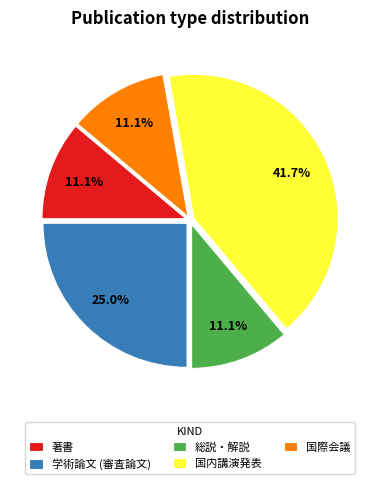

Do 国内講演発表 and 総説・解説 together represent more than half of the pie?

Yes